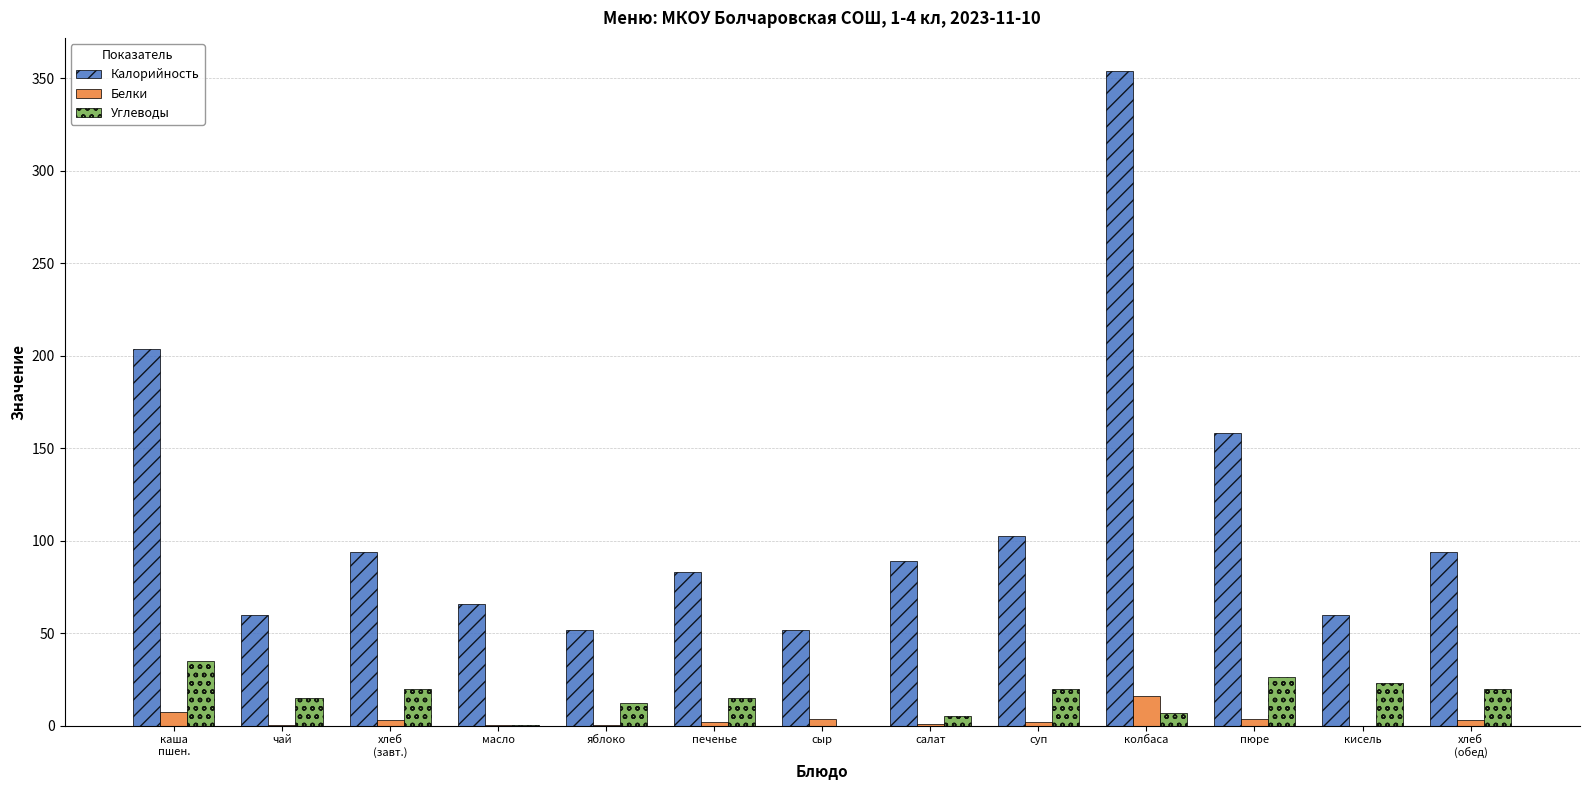

At which category is the sum across all series the highest?

колбаса